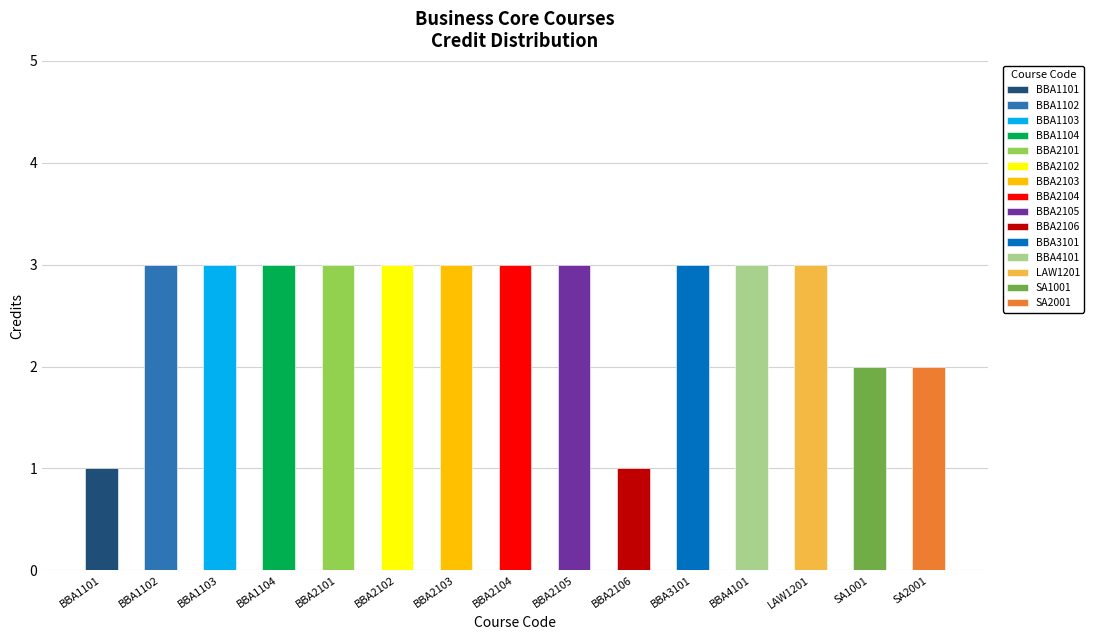

What is the value of the 3rd bar from the left?

3